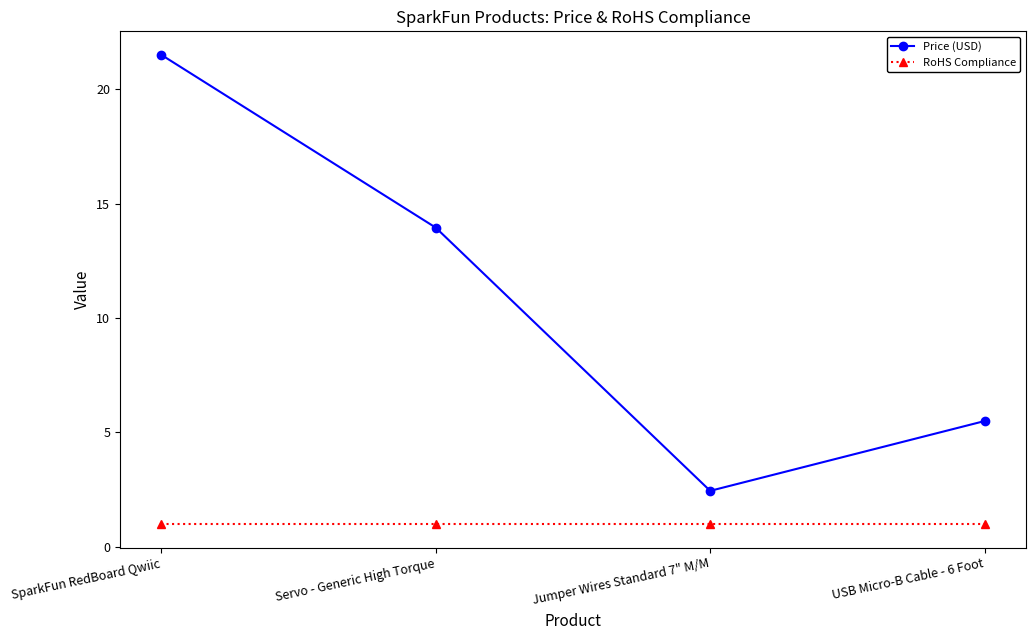

What are all the series names shown in the legend?

Price (USD), RoHS Compliance